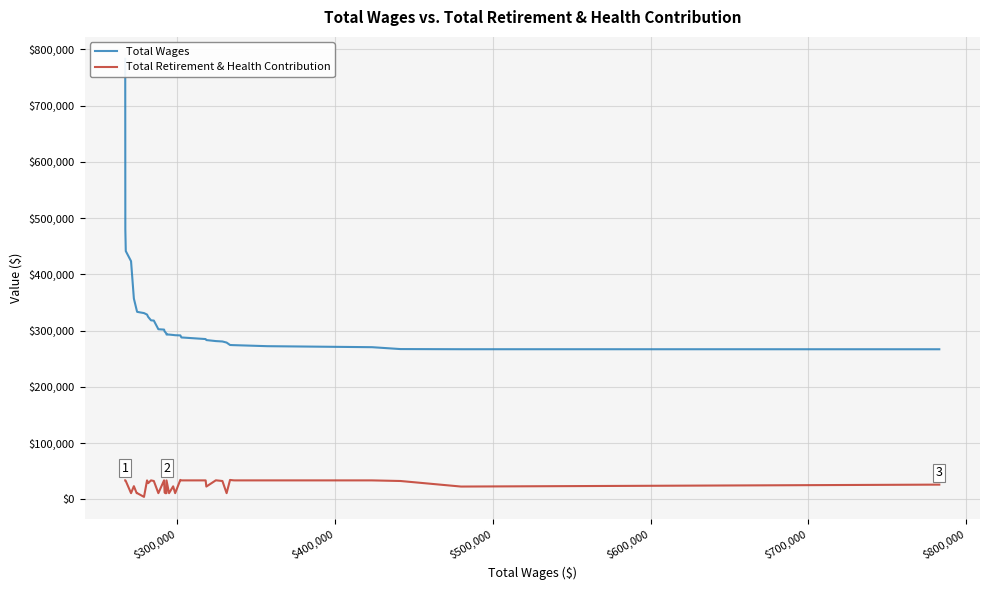

Count the number of data series in this chart.

2